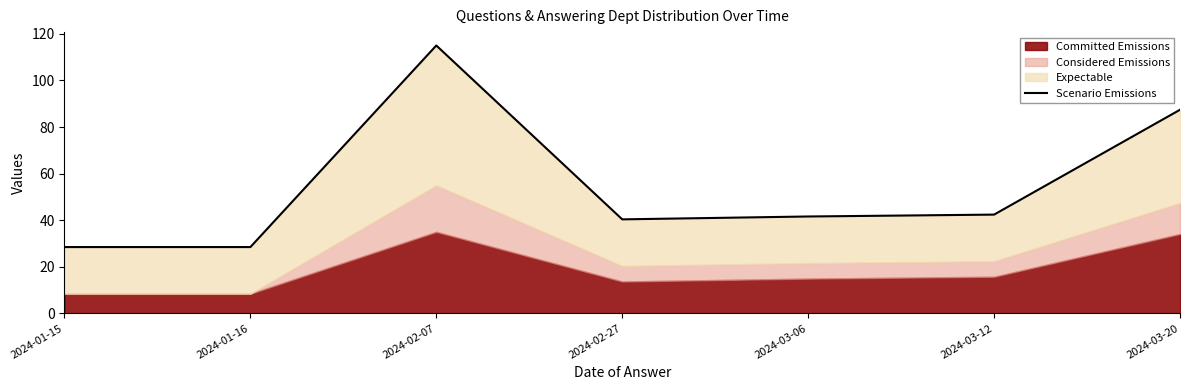

Reading left to right, list all the values displayed in this chart.

2024-01-15=28.5	2024-01-16=28.5	2024-02-07=115.0	2024-02-27=40.4	2024-03-06=41.6	2024-03-12=42.4	2024-03-20=87.4